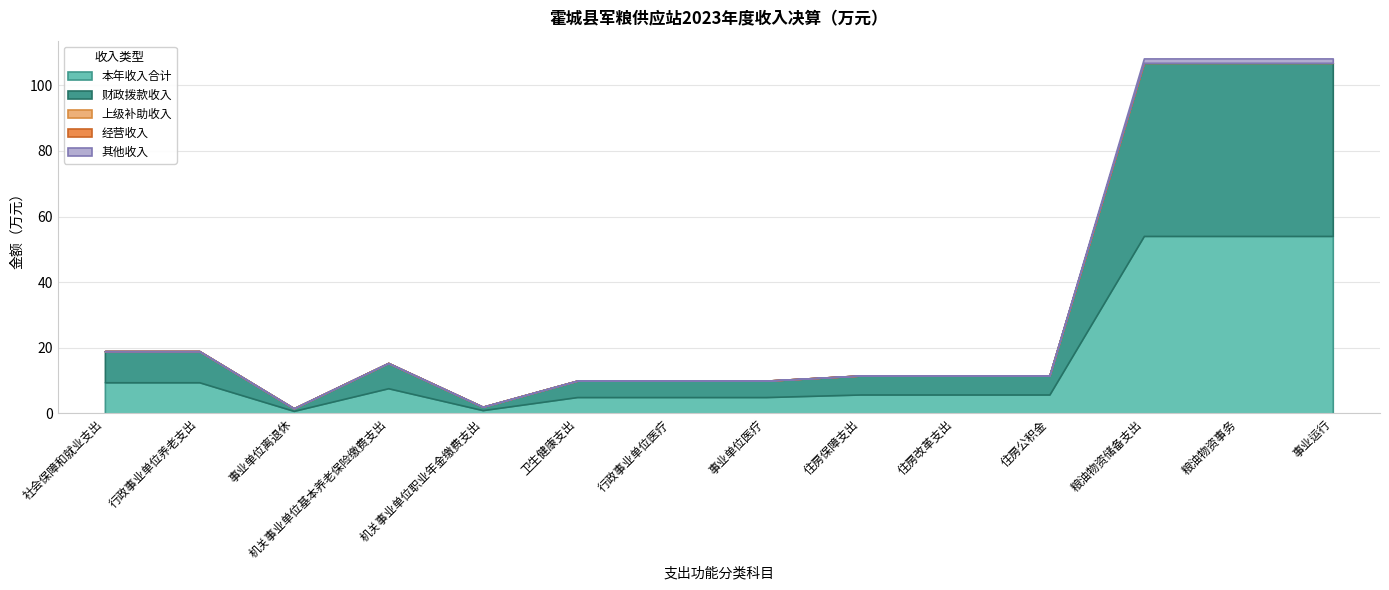

Which series has the widest spread of values?

本年收入合计